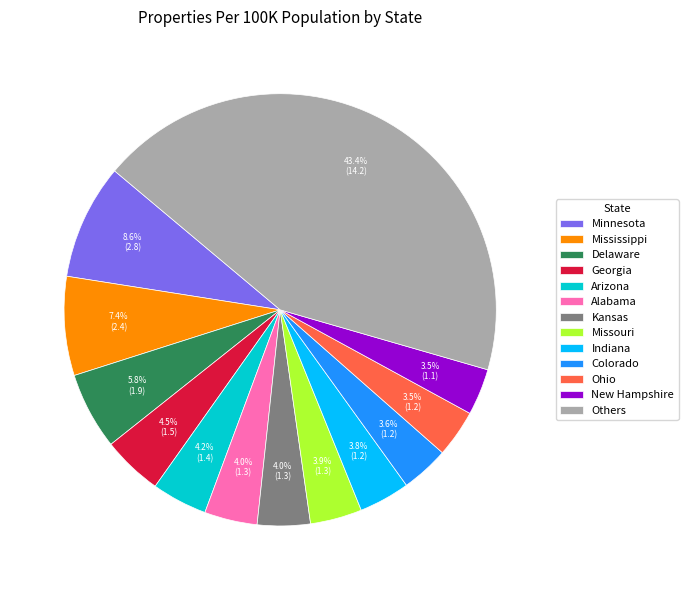

Does any single category account for the majority?

No